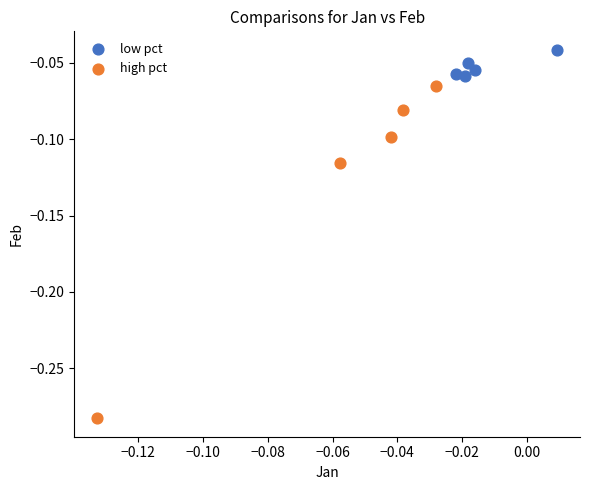

Which series reaches the maximum Y coordinate?

low pct